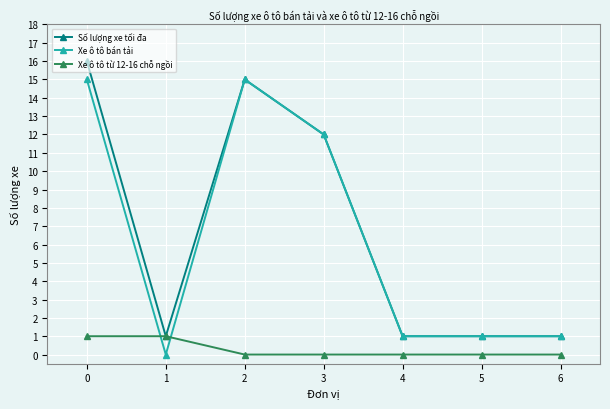

At how many categories does at least one series exceed 11?

3